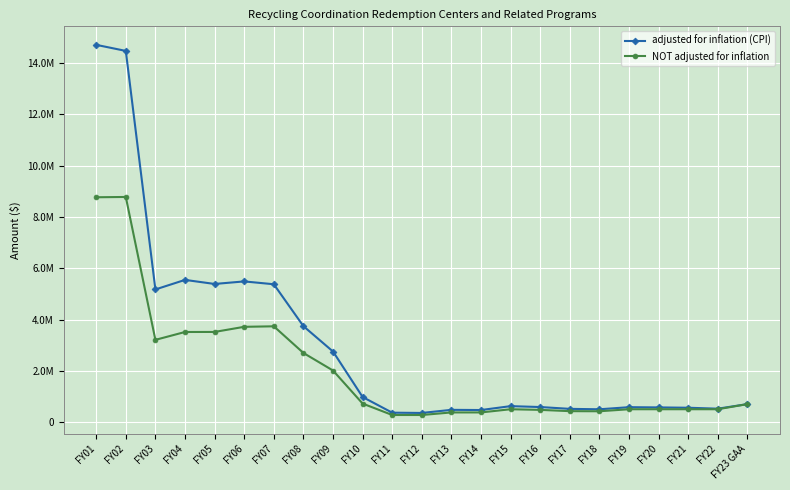

At which category does adjusted for inflation (CPI) reach its first local peak?

FY04